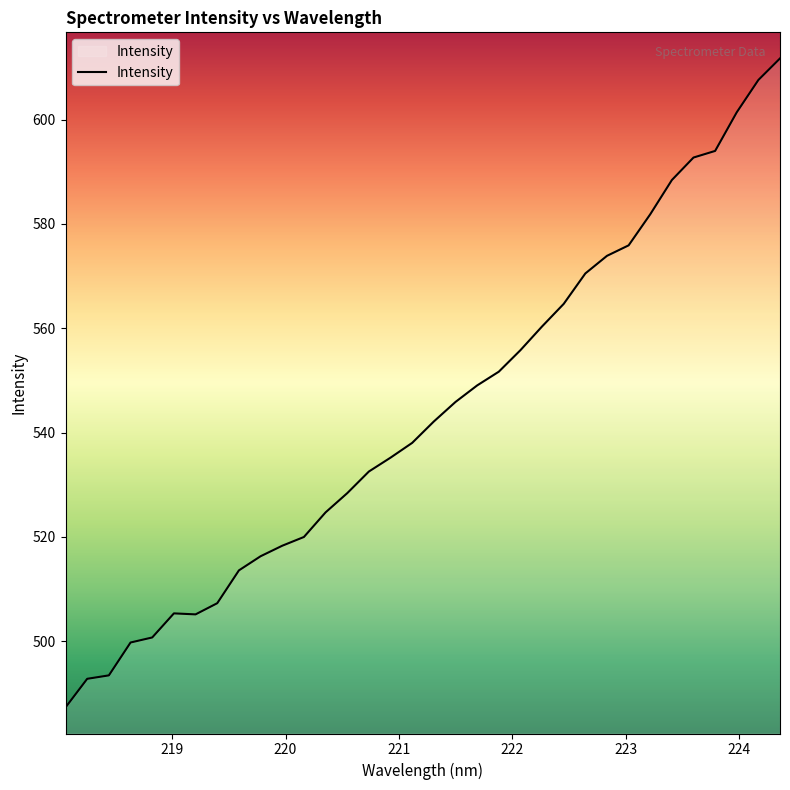

What is the greatest value displayed?

611.7